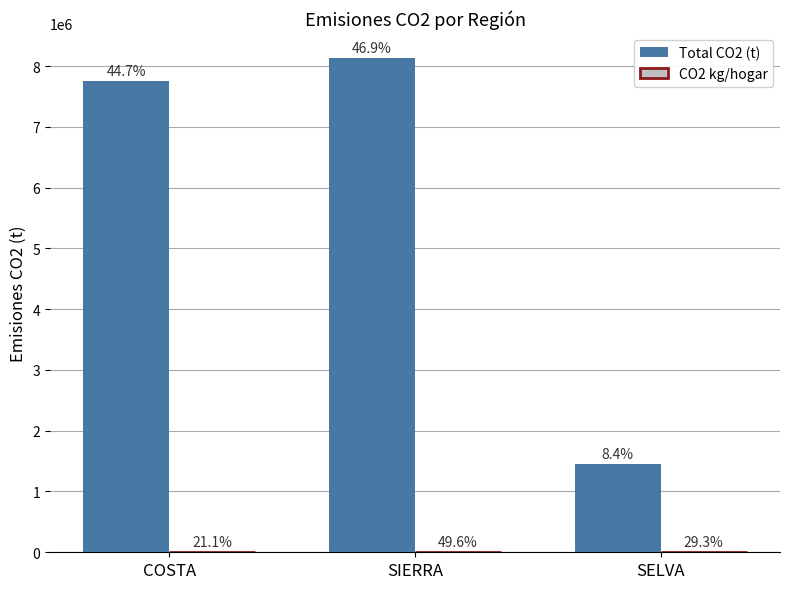

Reading left to right, list all the values displayed in this chart.

Total CO2 (t): 7748552.2	8136972.3	1451758.6
CO2 kg/hogar: 1683.4	3962.9	2338.3